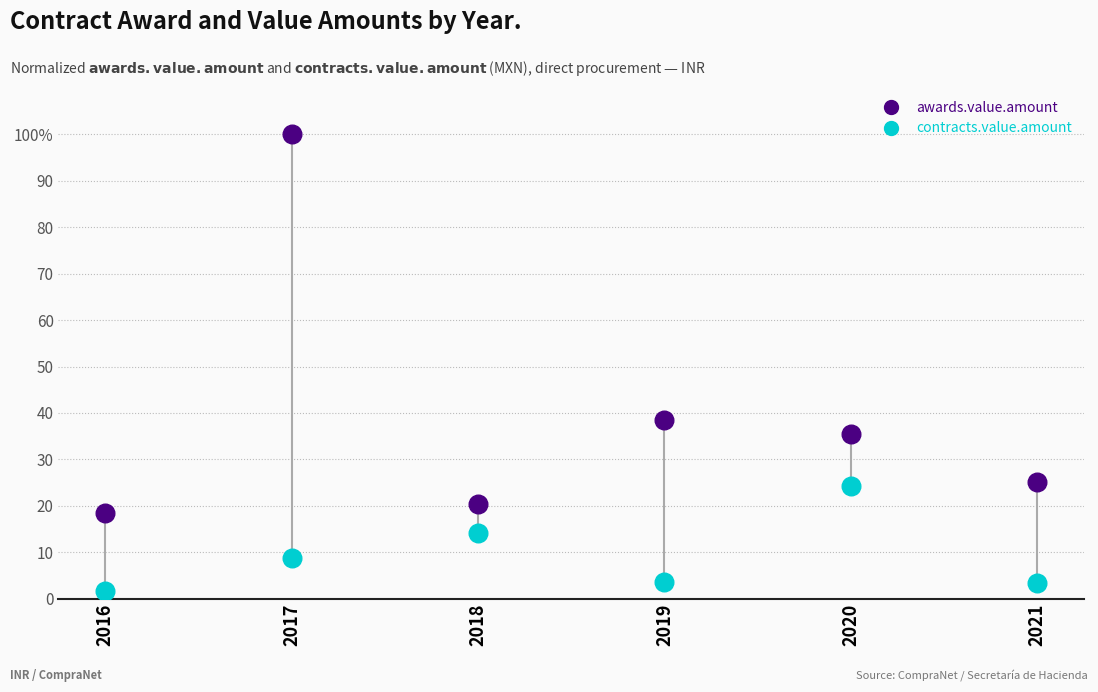

Which series contains the lowest Y value?

contracts.value.amount